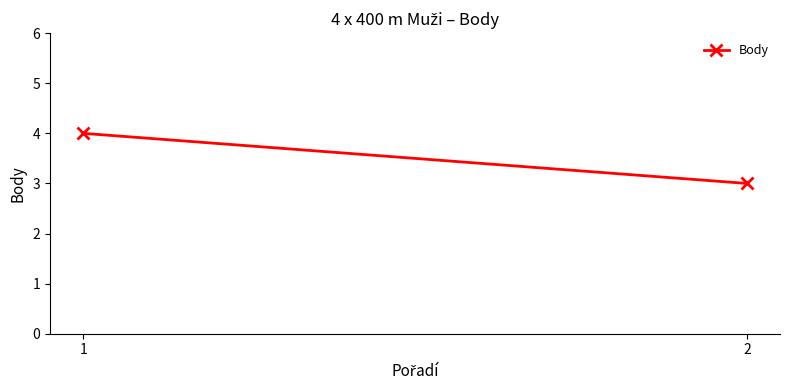

Reading left to right, transcribe all the data shown in this chart.

4	3